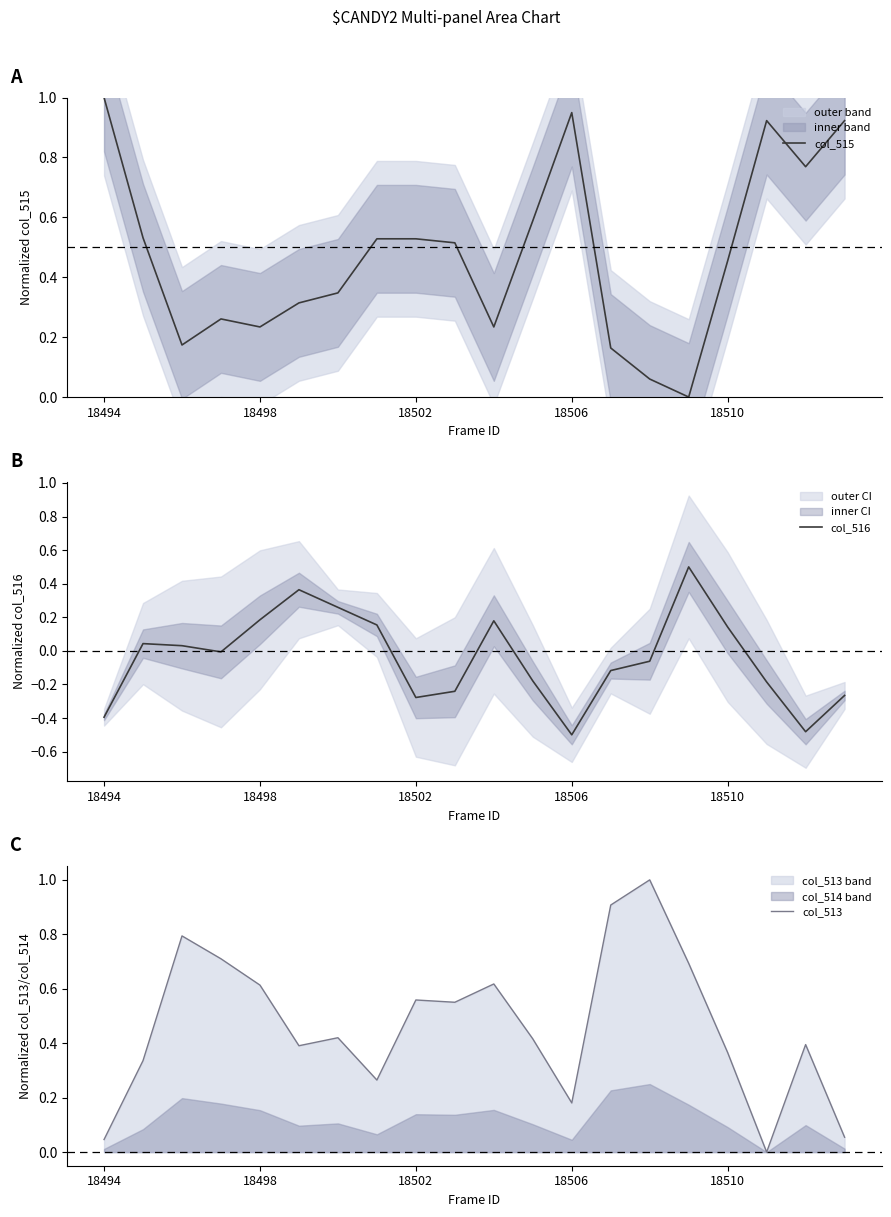

True or false: col_515 has a value of 1.8 at 18494.

False